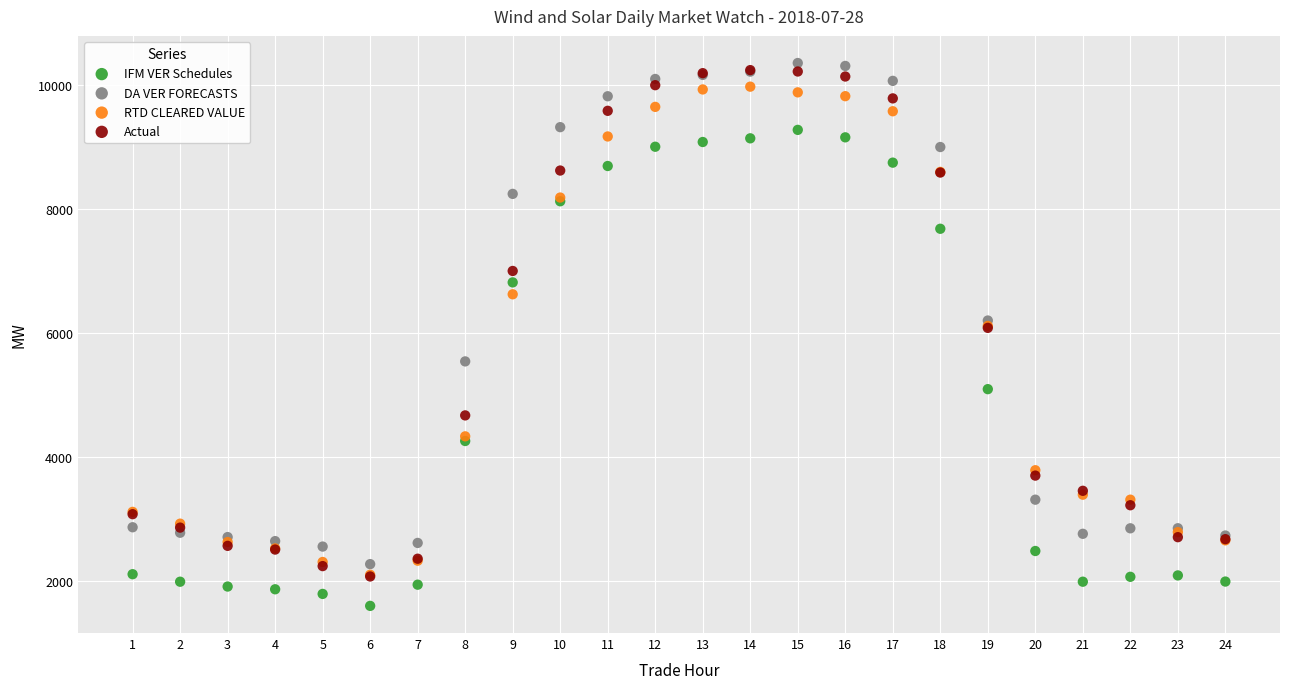

In the IFM VER Schedules series, what Y value is closest to 5437?

5094.8